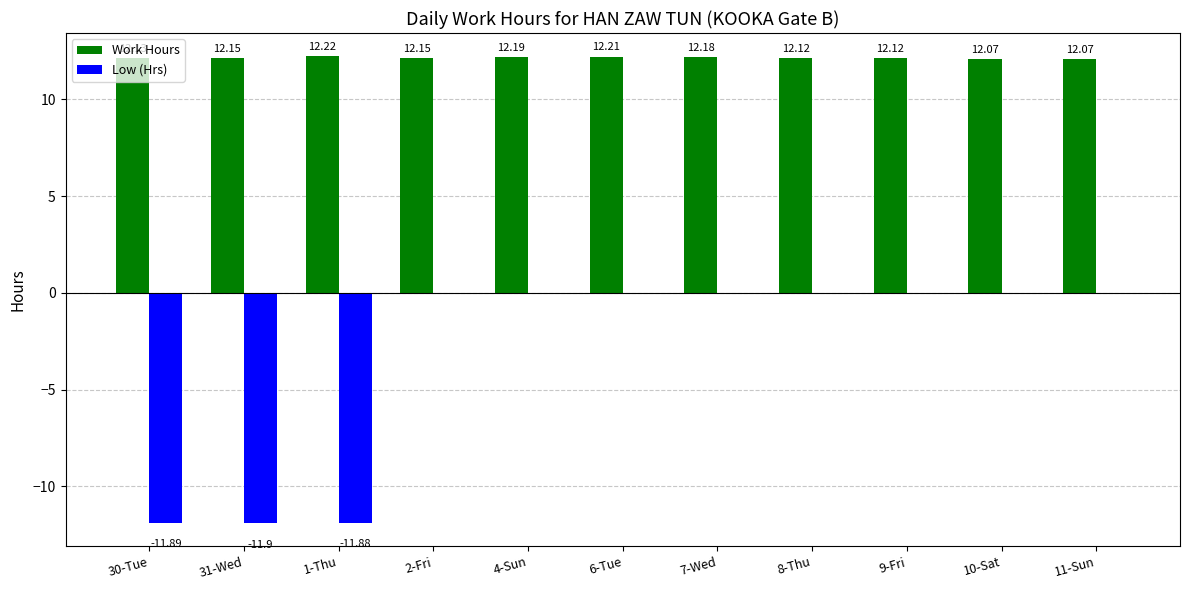

Which series changed the most between 1-Thu and 6-Tue?

Low (Hrs)